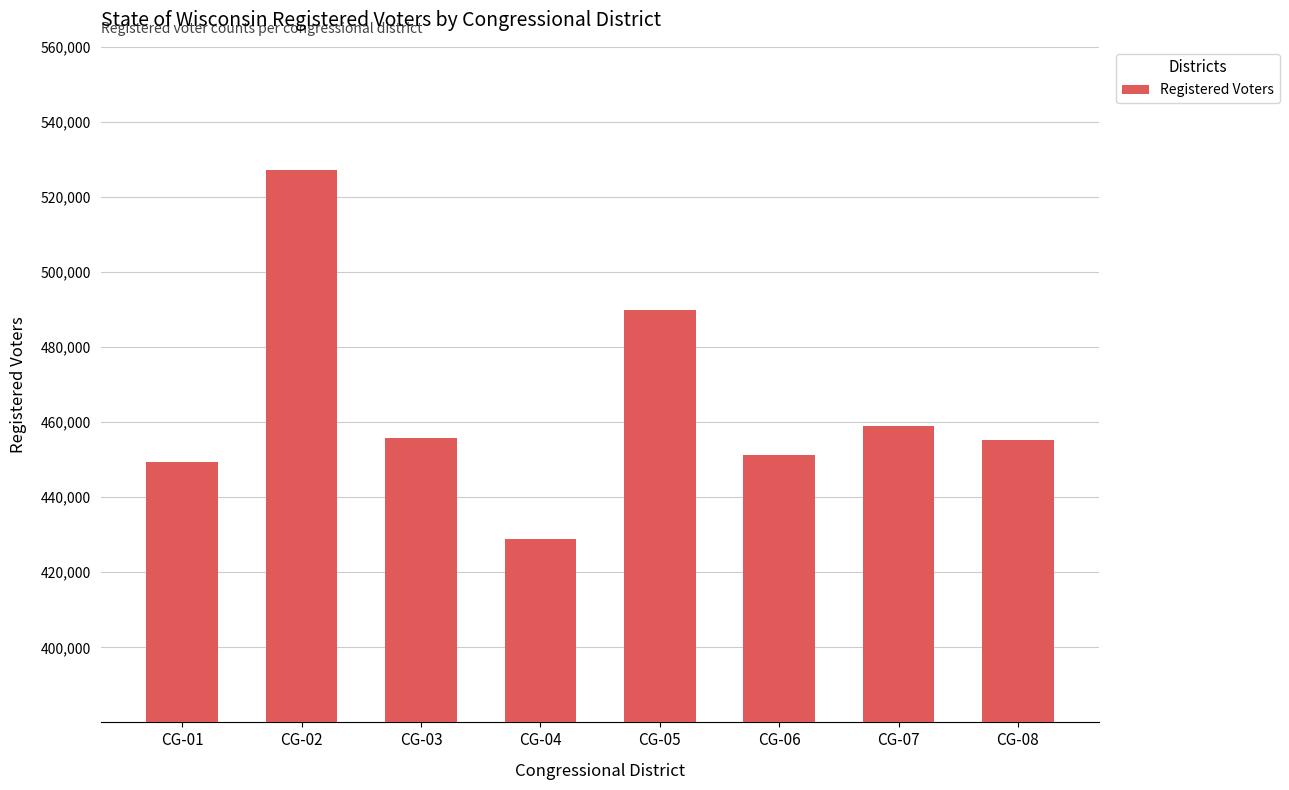

What is the difference between the maximum and minimum values?

98294